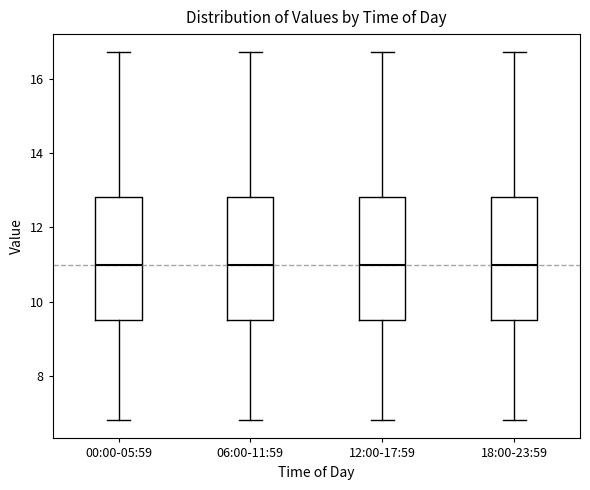

Where is the lower edge of the box for 06:00-11:59 on the y-axis? The values are not printed on the chart, so give them approximately, as read against the axis.

9.6